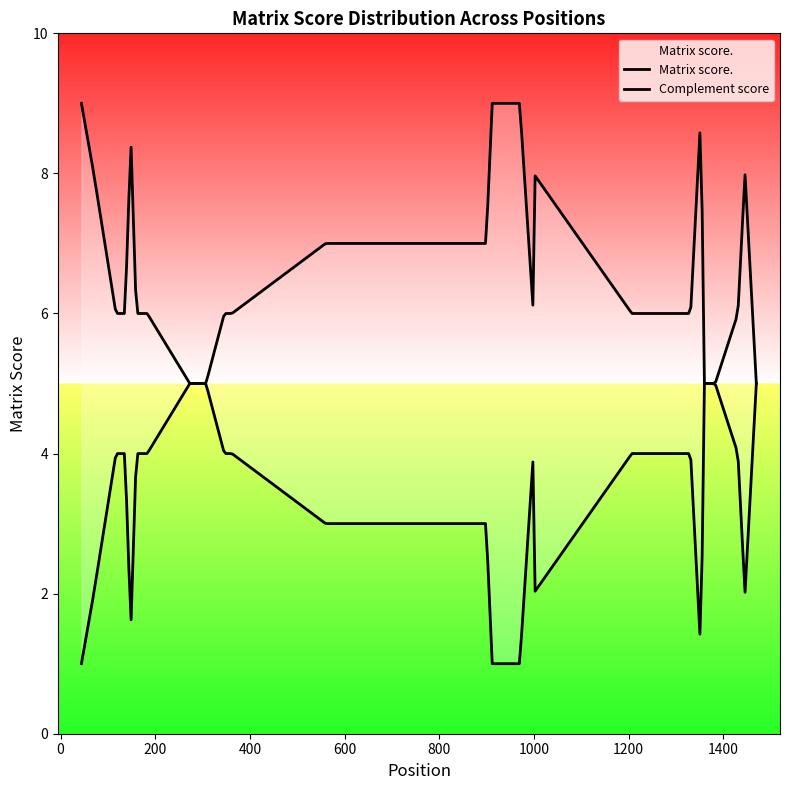

What is the maximum value shown in the chart?

9